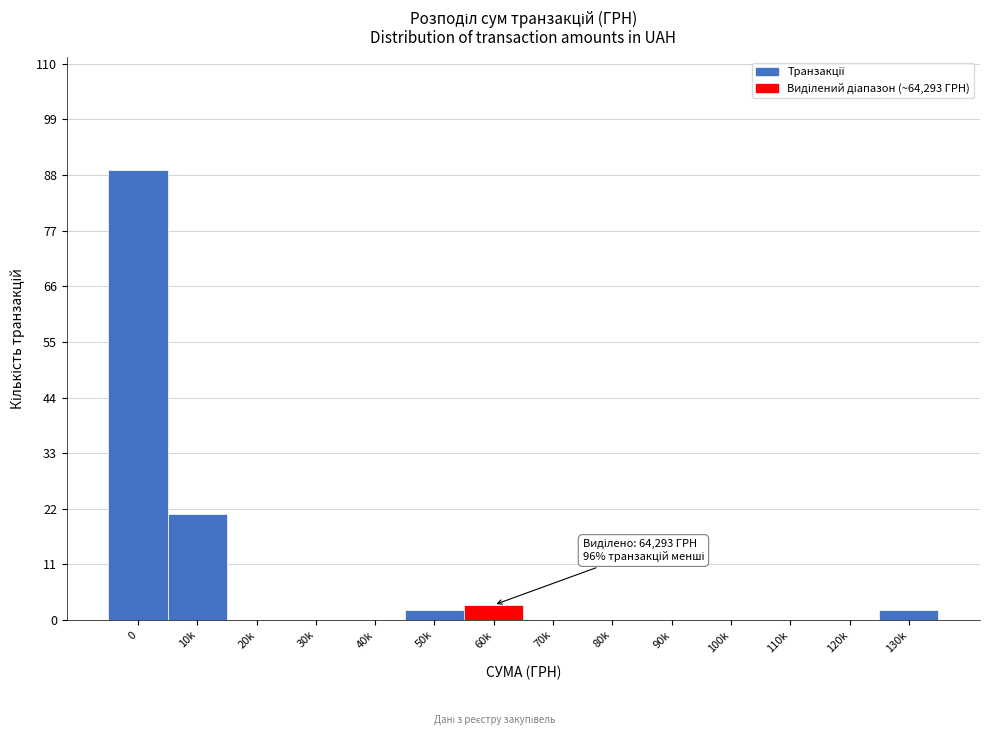

Reading left to right, extract all data points from this chart.

0=89	10k=21	20k=0	30k=0	40k=0	50k=2	60k=3	70k=0	80k=0	90k=0	100k=0	110k=0	120k=0	130k=2